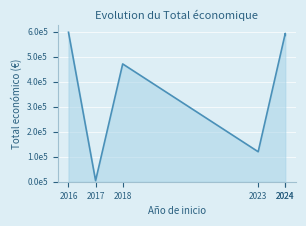

What value does the data have at 2024?

585914